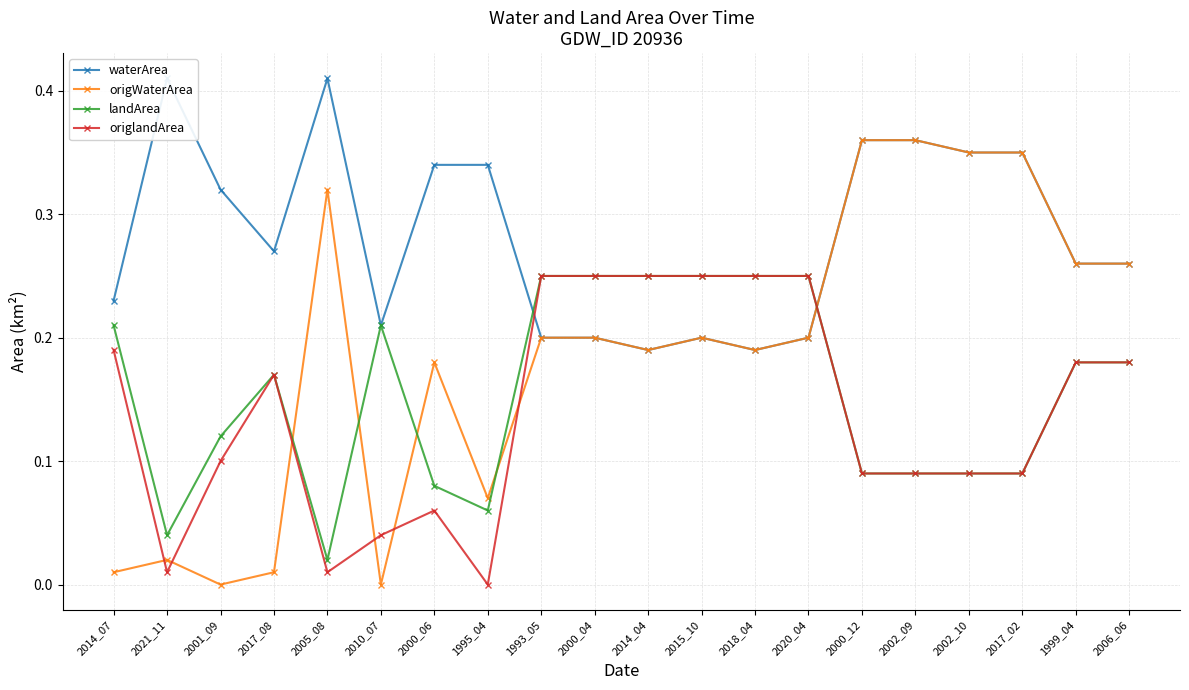

Which series changed the most between 2005_08 and 1993_05?

origlandArea